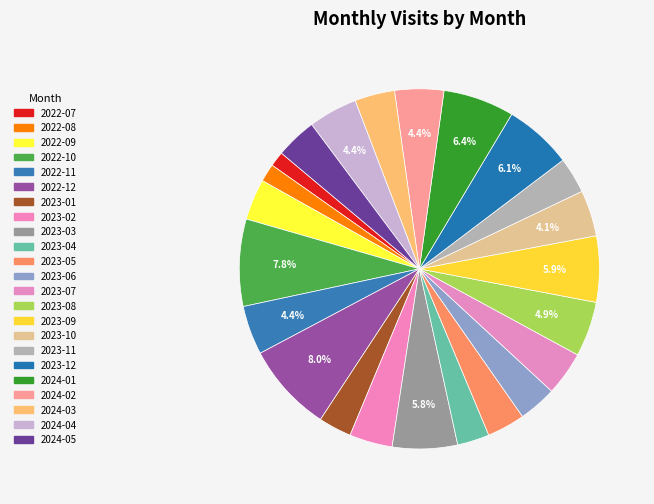

Which slice is the largest?

2022-12